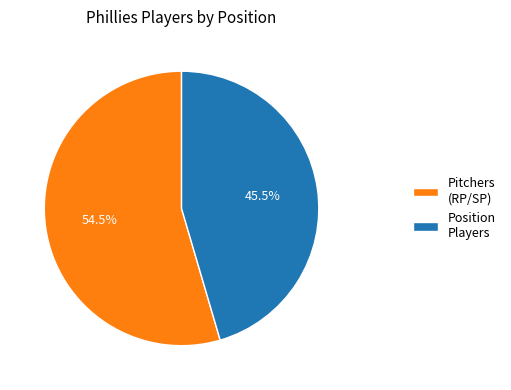

To the nearest percent, what is the average slice percentage?

50%